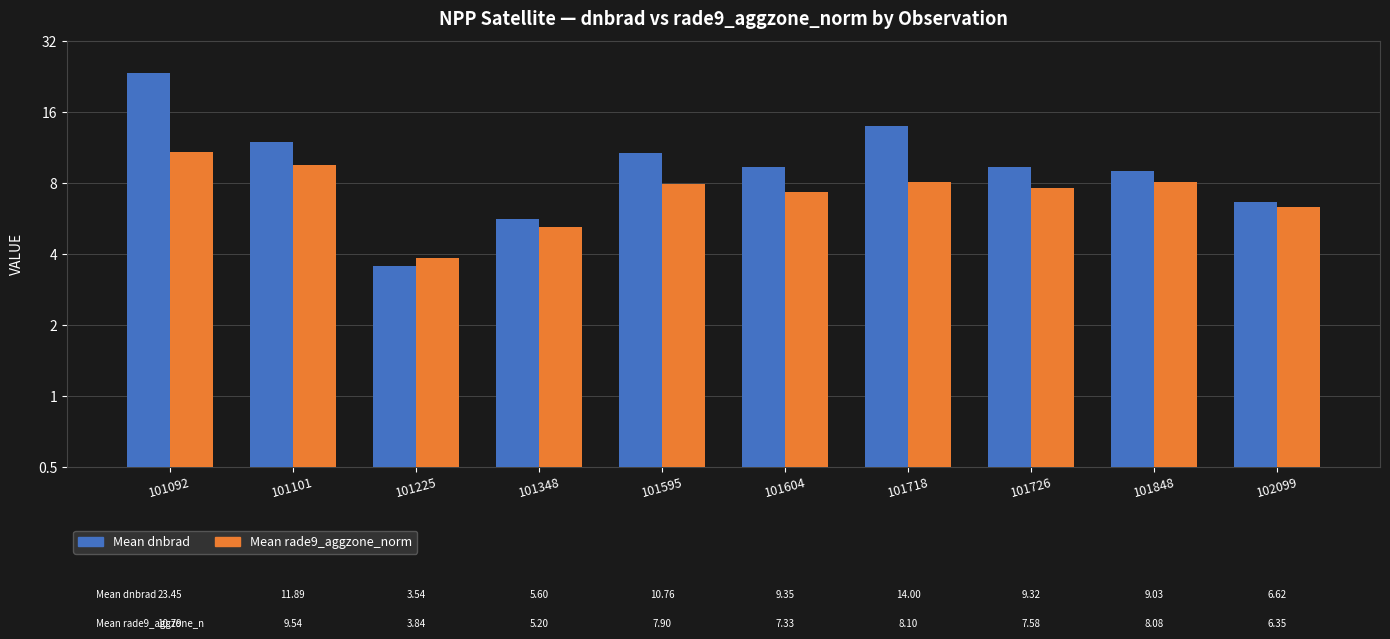

What is the sum of the Mean dnbrad values at 101848 and 101718?

23.0